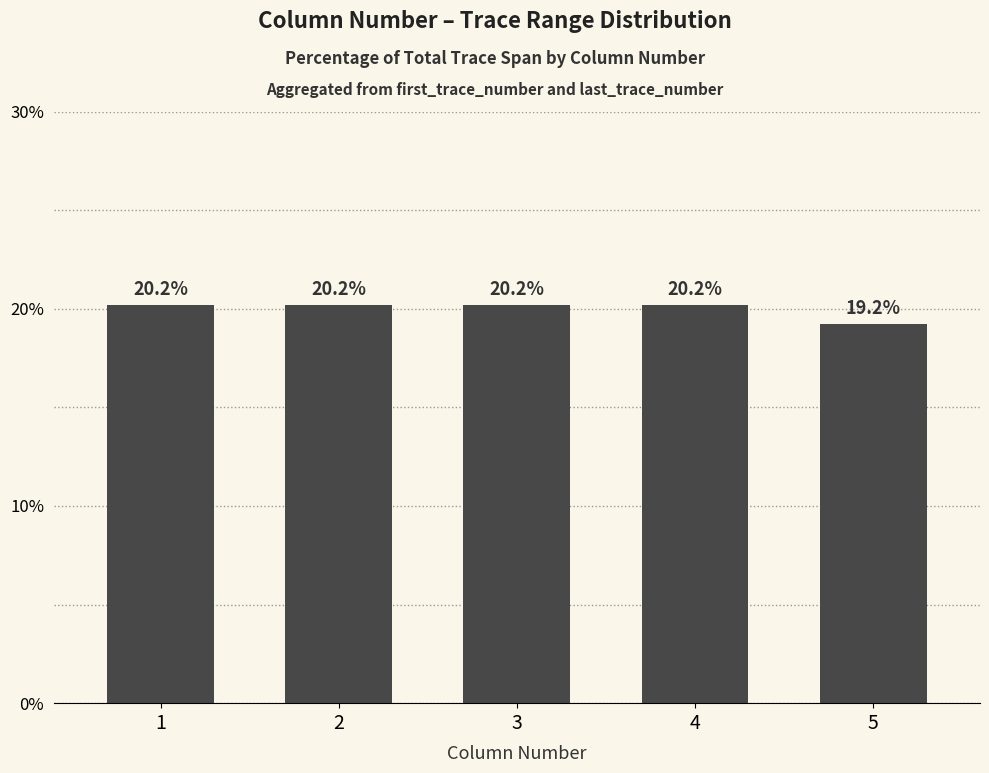

What value does the data have at 1?

20.2